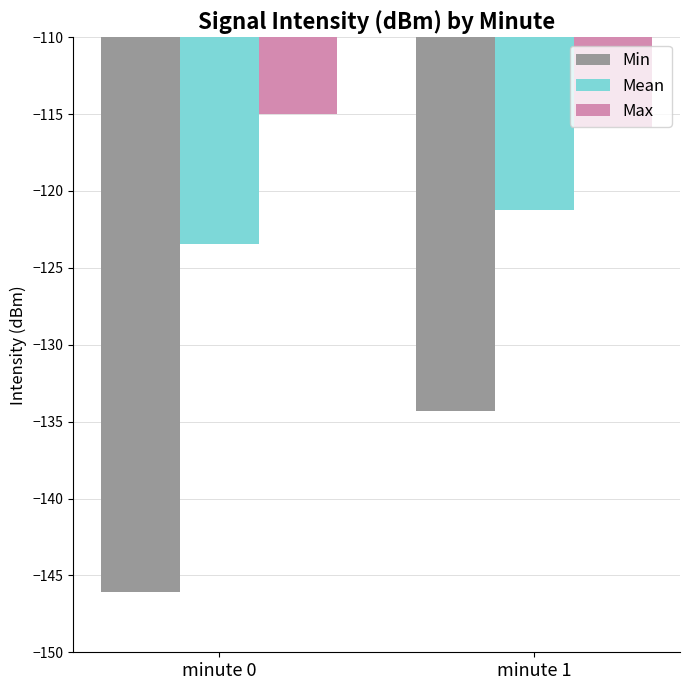

True or false: Min has a value of -182.1 at minute 1.

False